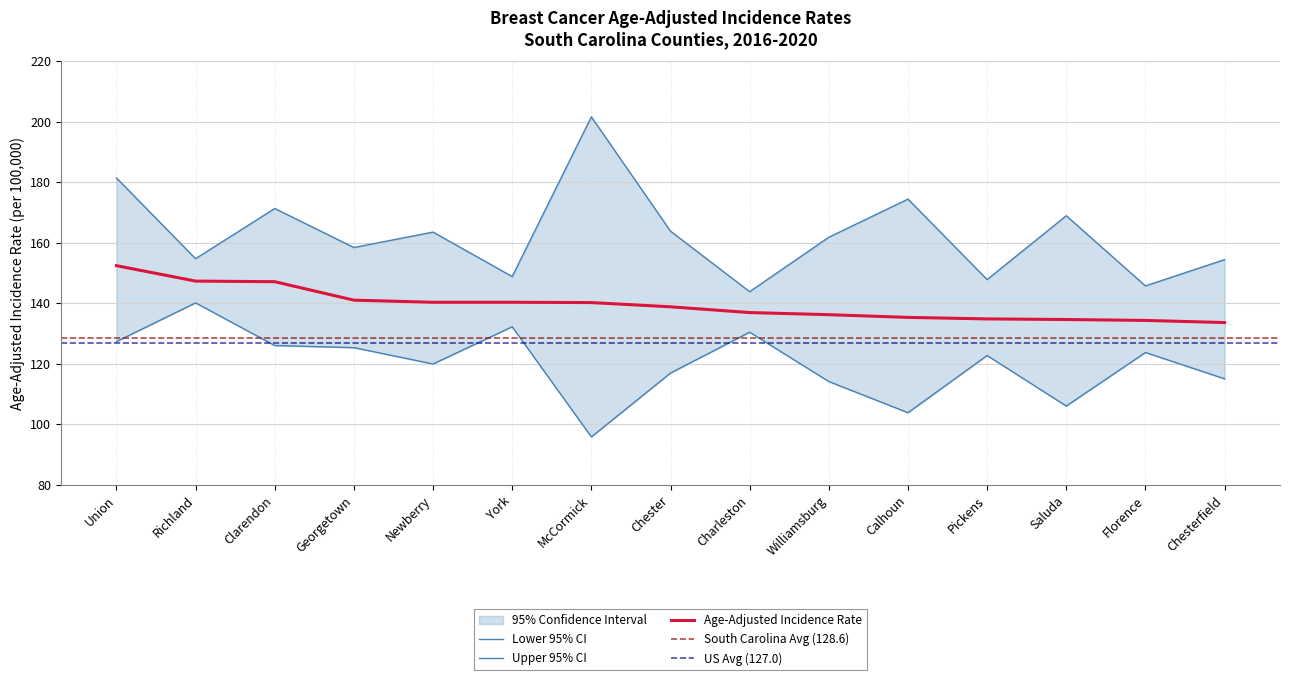

What is the value of the Upper 95% CI point at the 2nd from the left?

154.7